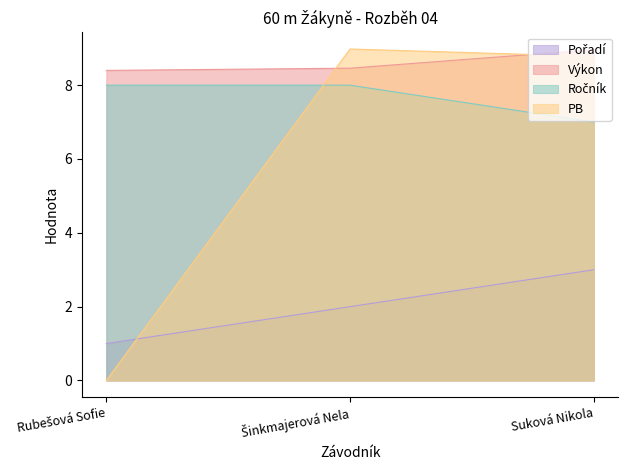

Count the number of data series in this chart.

4